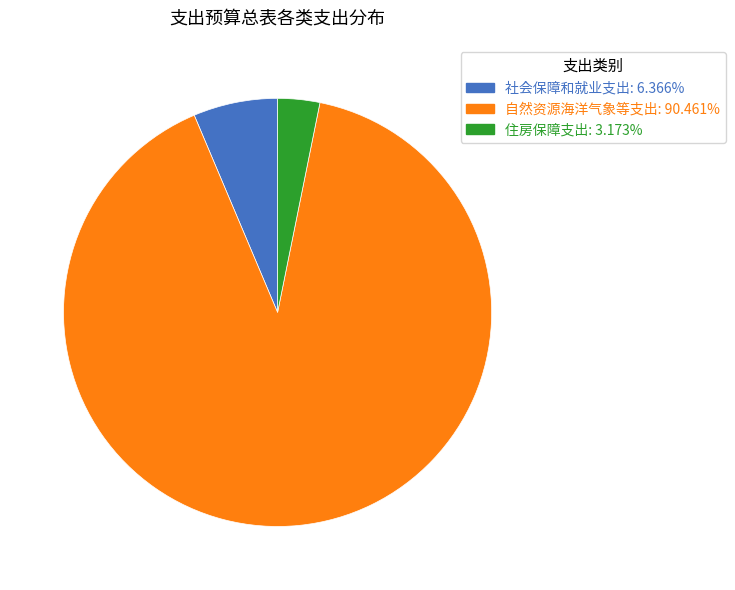

Rank the categories by value from lowest to highest.

住房保障支出, 社会保障和就业支出, 自然资源海洋气象等支出